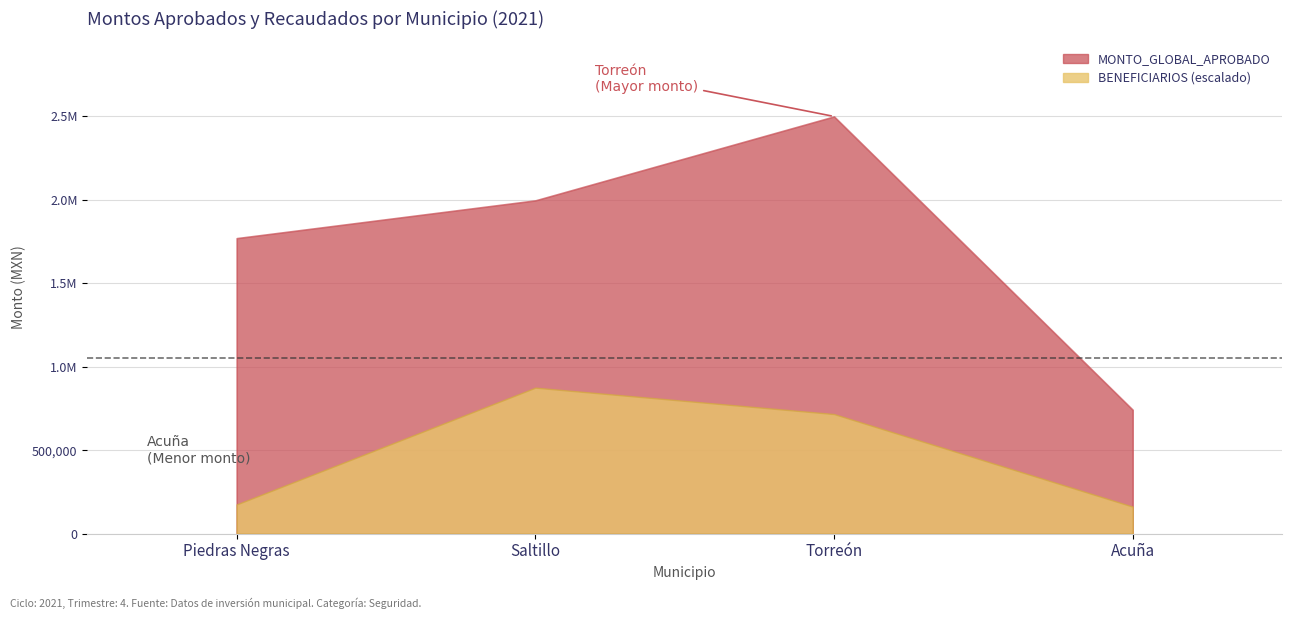

Which has a higher value, Acuña or Saltillo?

Saltillo